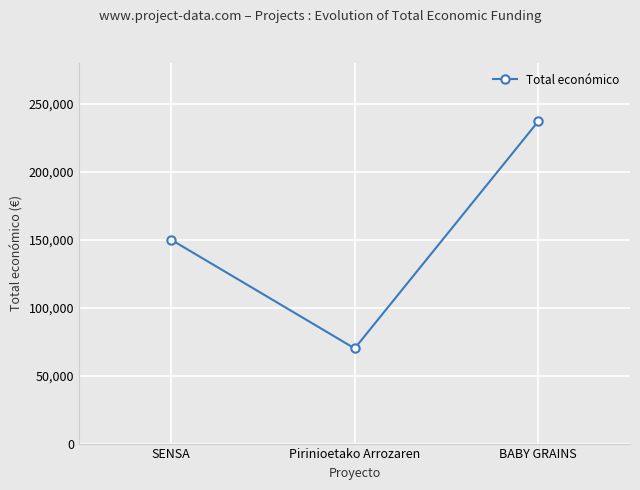

Reading right to left, what are all the values shown in this chart?

BABY GRAINS=237042	Pirinioetako Arrozaren=70000	SENSA=150000